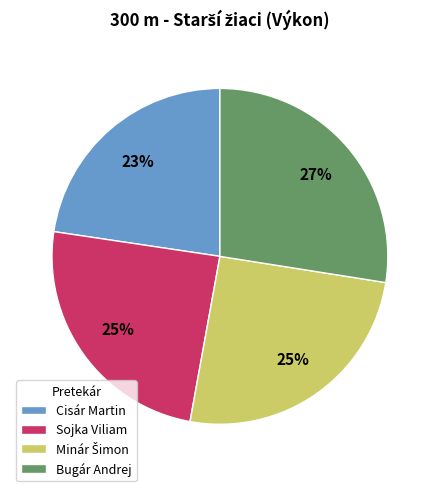

Which category has the biggest portion of the pie?

Bugár Andrej